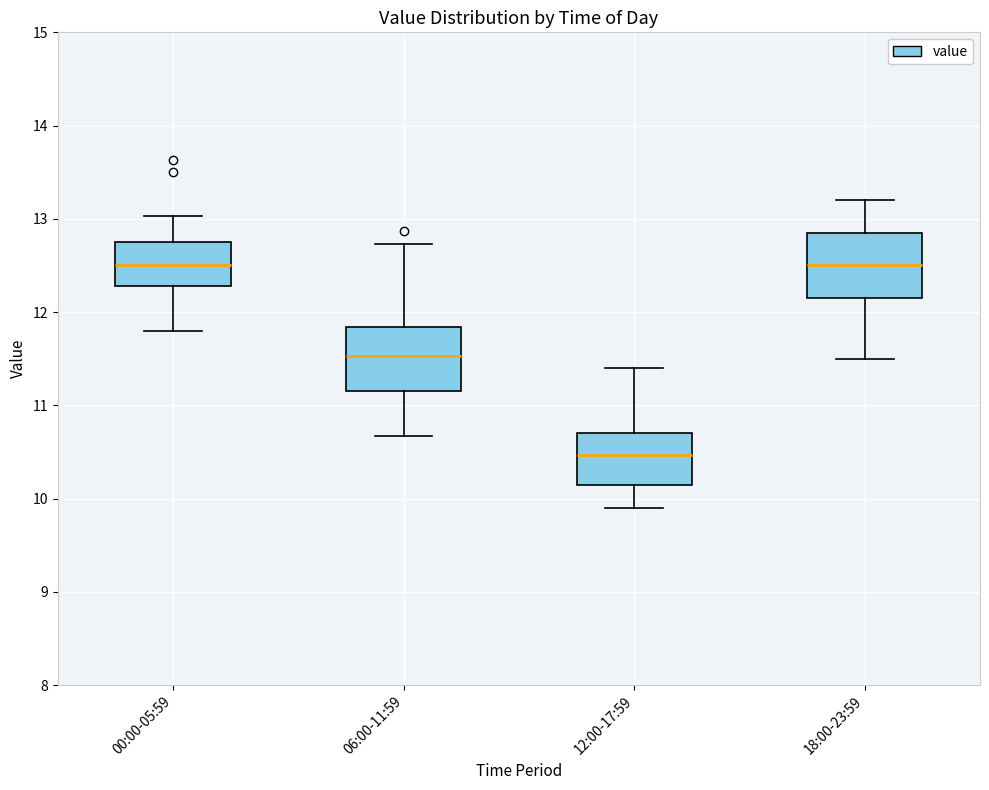

Where is the upper edge of the box for 06:00-11:59 on the y-axis? The values are not printed on the chart, so give them approximately, as read against the axis.

11.8